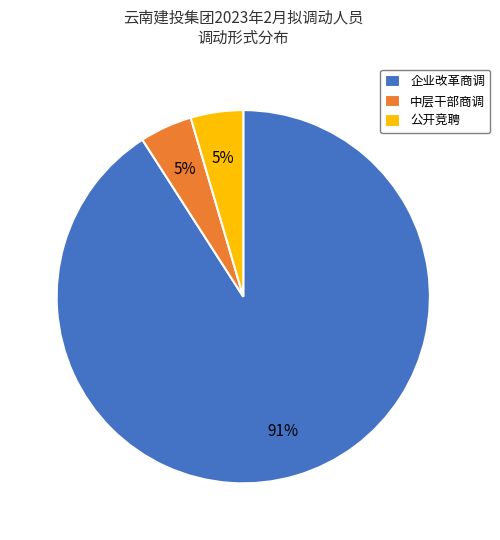

To the nearest percent, what is the combined percentage of 公开竞聘 and 企业改革商调?

95%